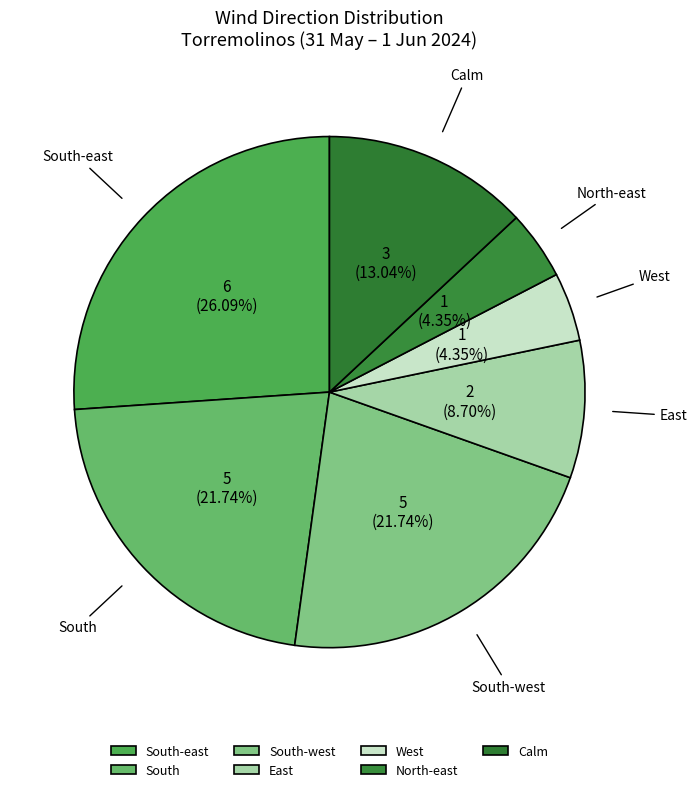

What is the largest slice in the pie chart?

South-east